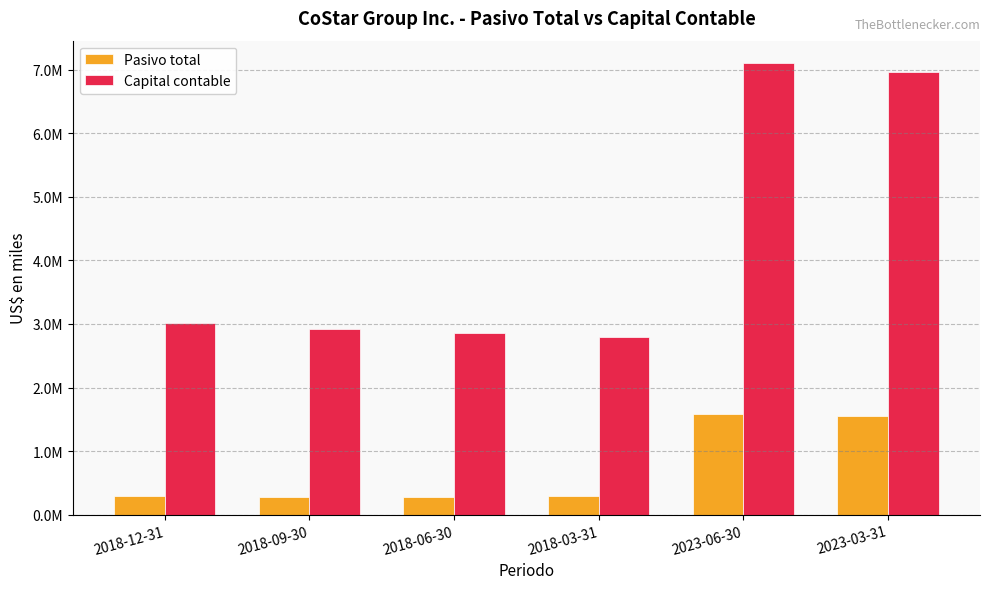

What position from the right is 2023-06-30?

2